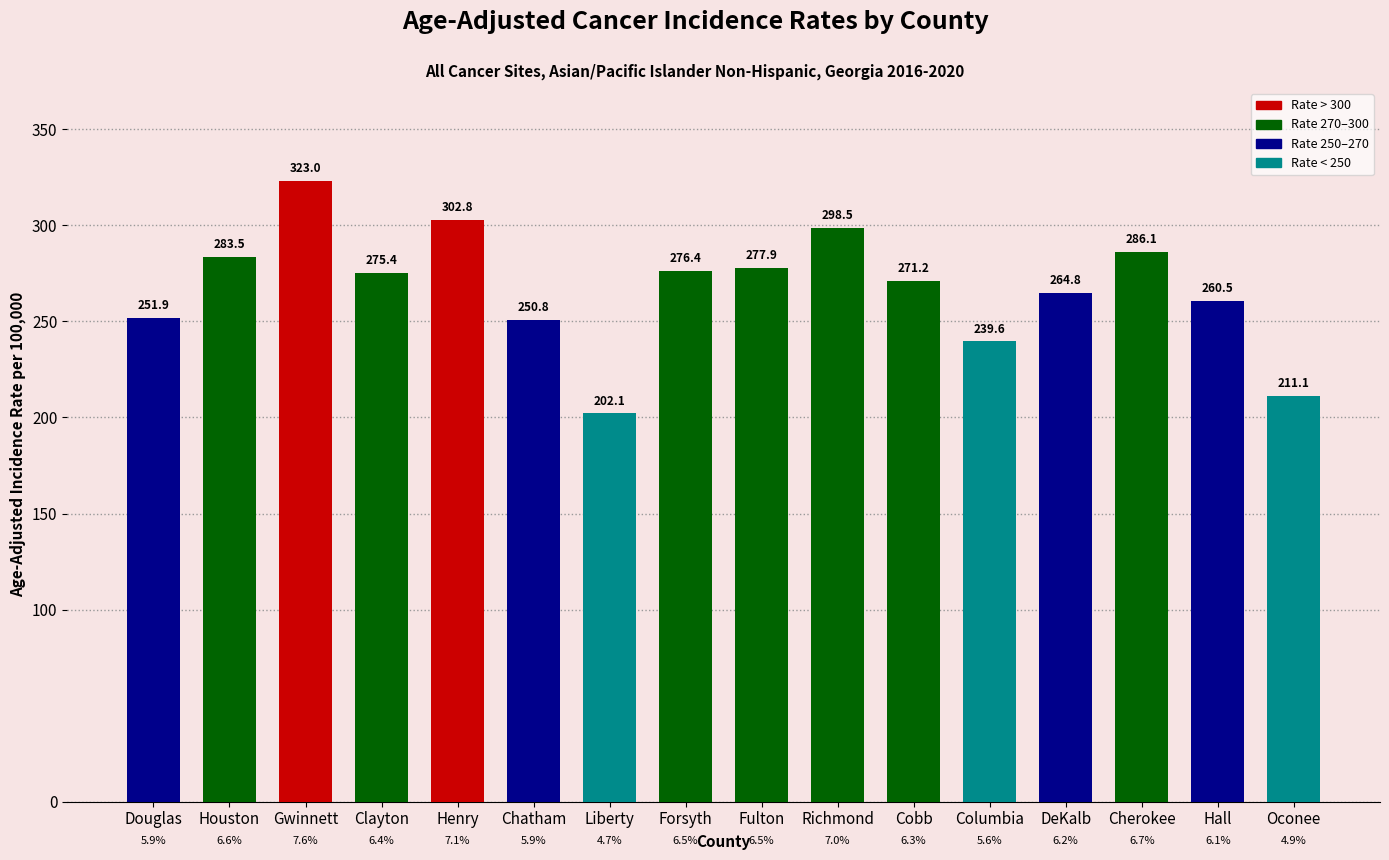

What is the difference between the maximum and minimum values?

120.9